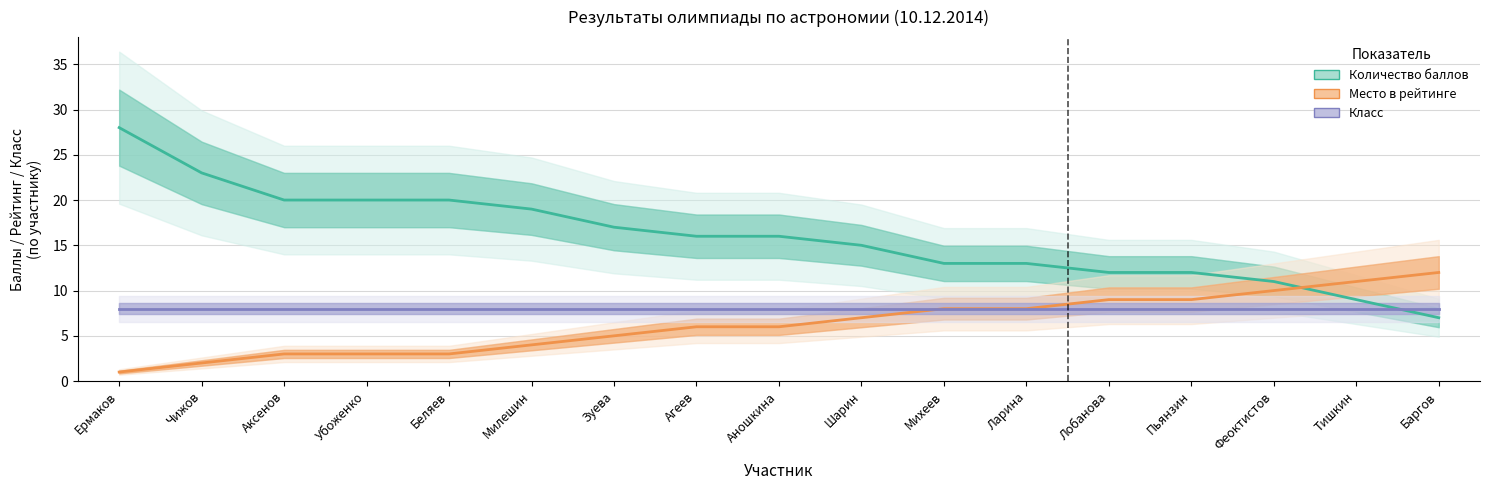

Which series has the largest range (max minus min)?

Количество баллов